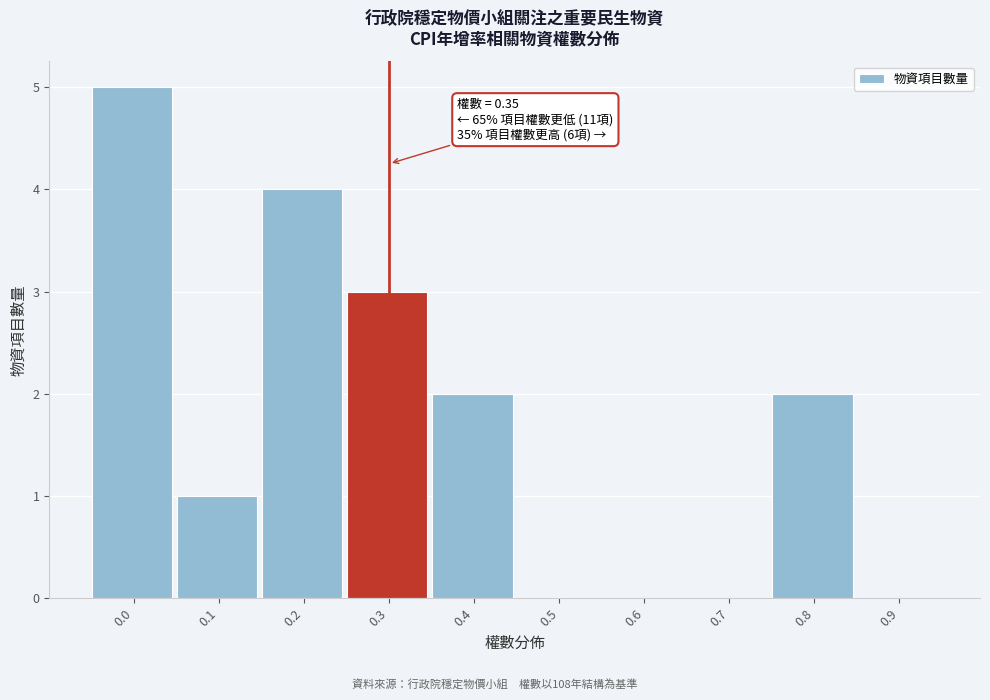

Reading left to right, transcribe all the data shown in this chart.

0.0=5	0.1=1	0.2=4	0.3=3	0.4=2	0.5=0	0.6=0	0.7=0	0.8=2	0.9=0